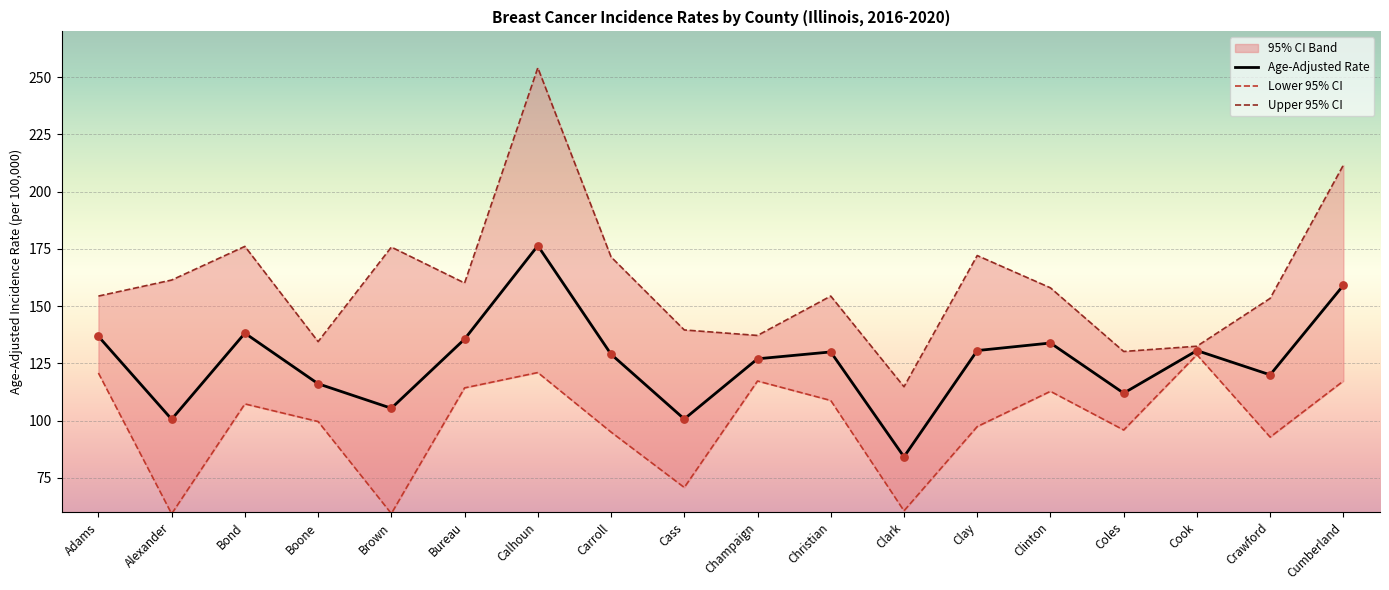

Which series has the largest total across all categories?

Upper 95% CI